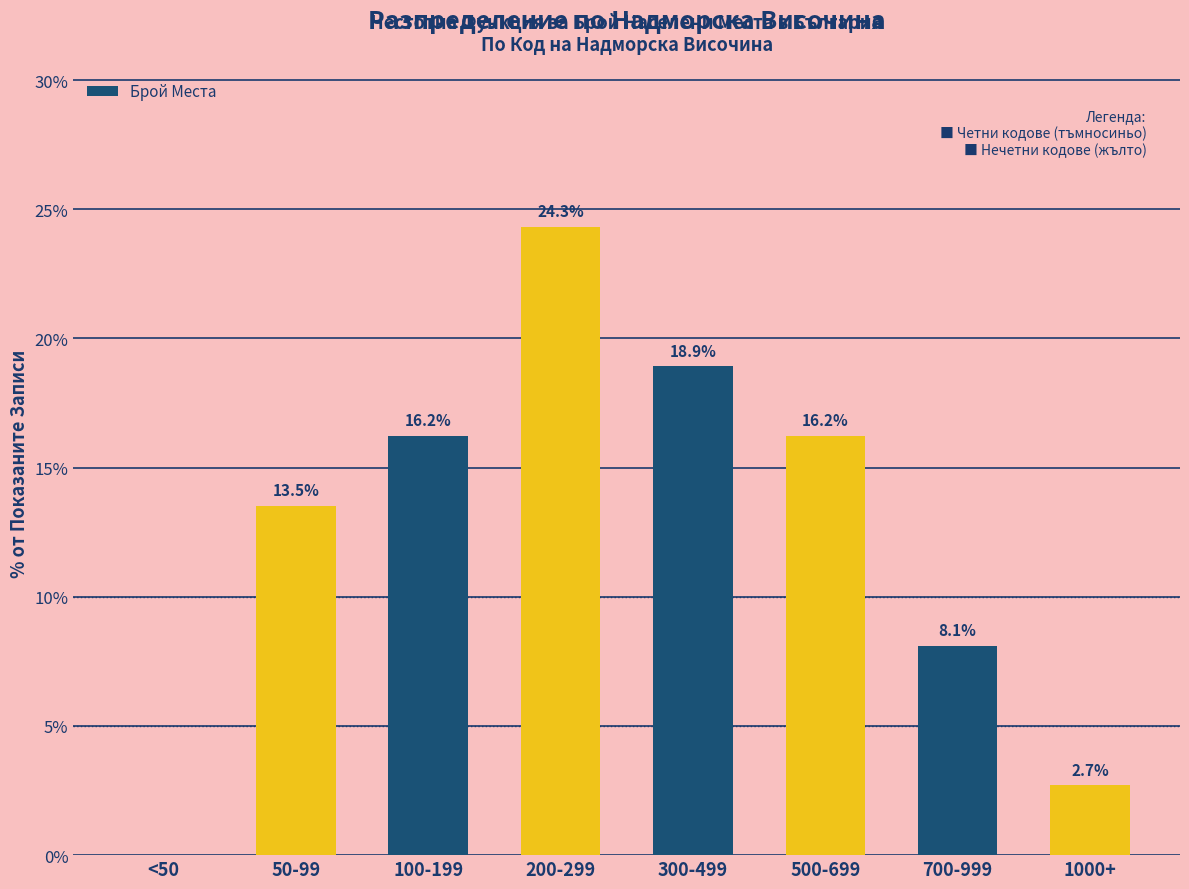

Reading left to right, list all the values displayed in this chart.

<50=0.0	50-99=13.5	100-199=16.2	200-299=24.3	300-499=18.9	500-699=16.2	700-999=8.1	1000+=2.7